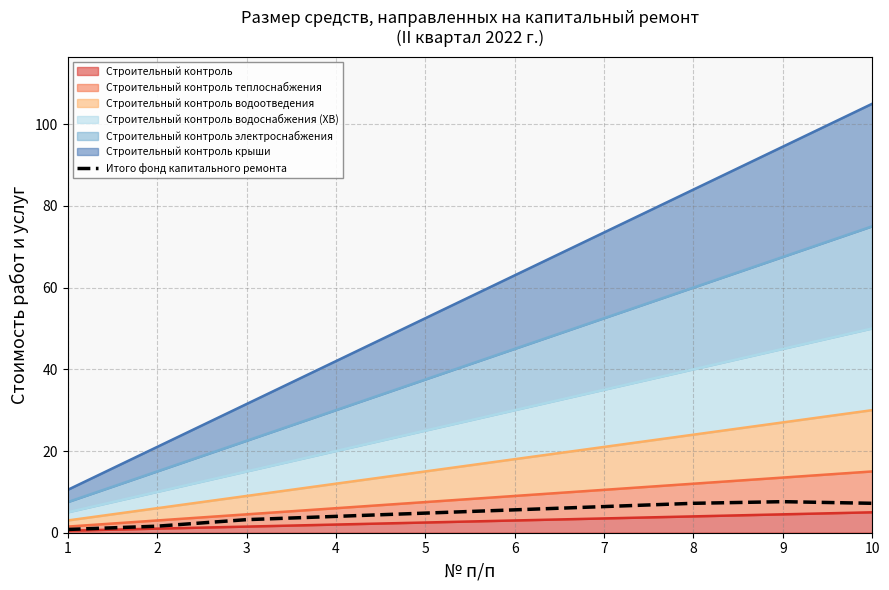

What is the change in value from 2 to 6?

+4.0